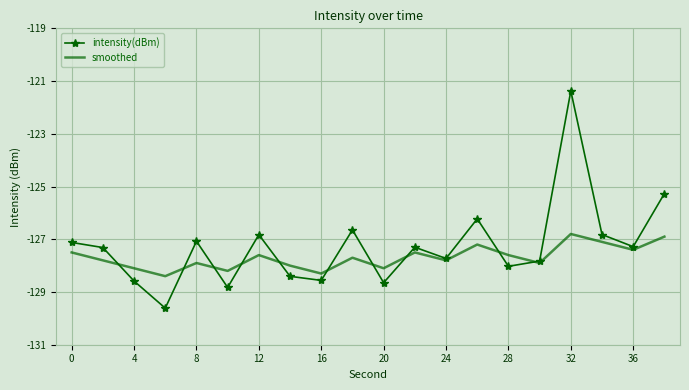

Reading left to right, list all the values displayed in this chart.

intensity(dBm): -127.1	-127.3	-128.6	-129.6	-127.1	-128.8	-126.8	-128.4	-128.6	-126.6	-128.6	-127.3	-127.7	-126.2	-128.0	-127.8	-121.4	-126.8	-127.3	-125.3
smoothed: -127.5	-127.8	-128.1	-128.4	-127.9	-128.2	-127.6	-128.0	-128.3	-127.7	-128.1	-127.5	-127.8	-127.2	-127.6	-127.9	-126.8	-127.1	-127.4	-126.9